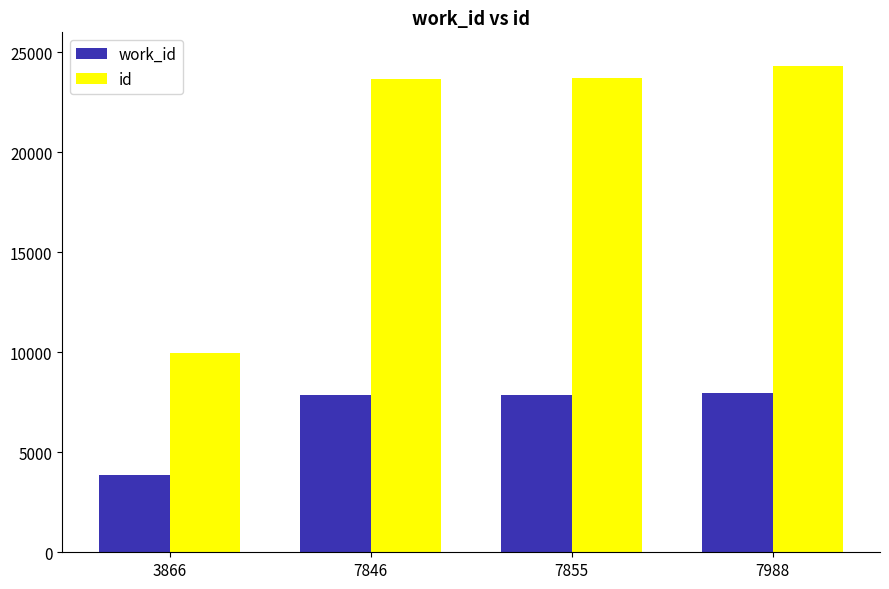

List the series in order of their peak value, highest first.

id, work_id